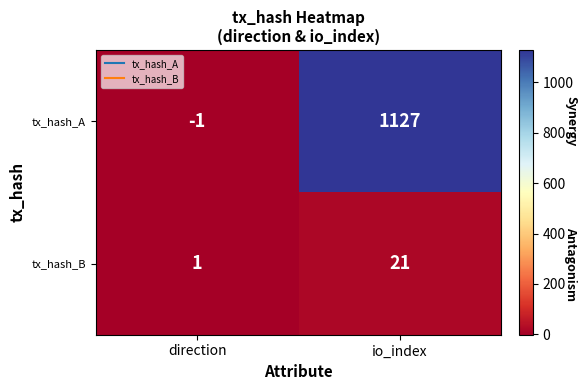

Rank the series by their average value, from highest to lowest.

tx_hash_A, tx_hash_B